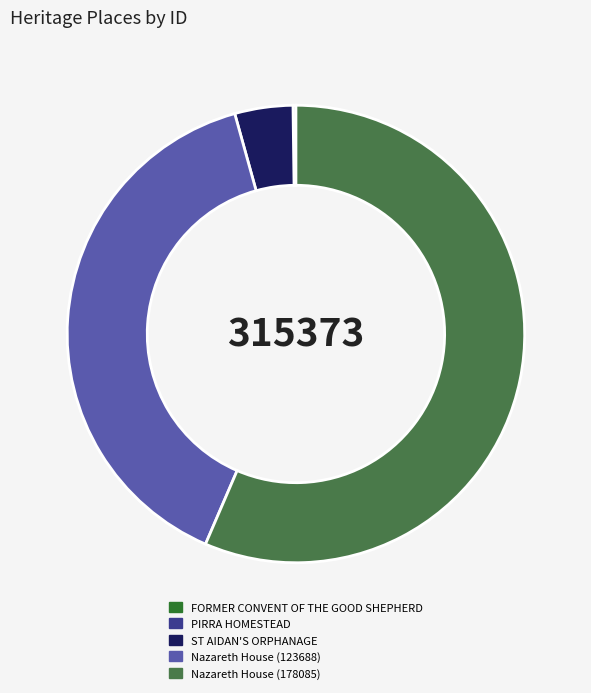

Which category has the biggest portion of the pie?

Nazareth House (178085)